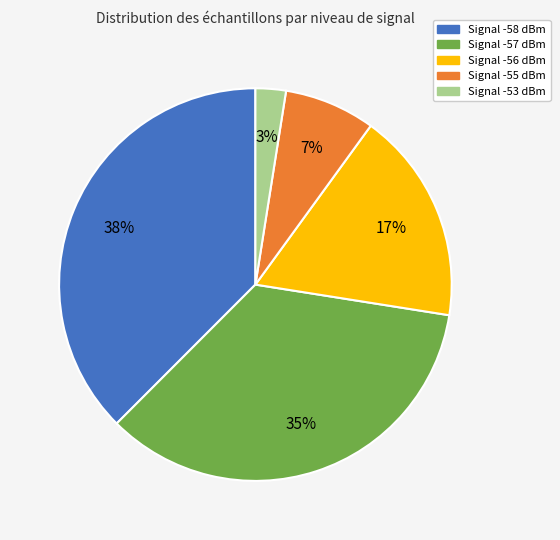

Does any single category account for the majority?

No